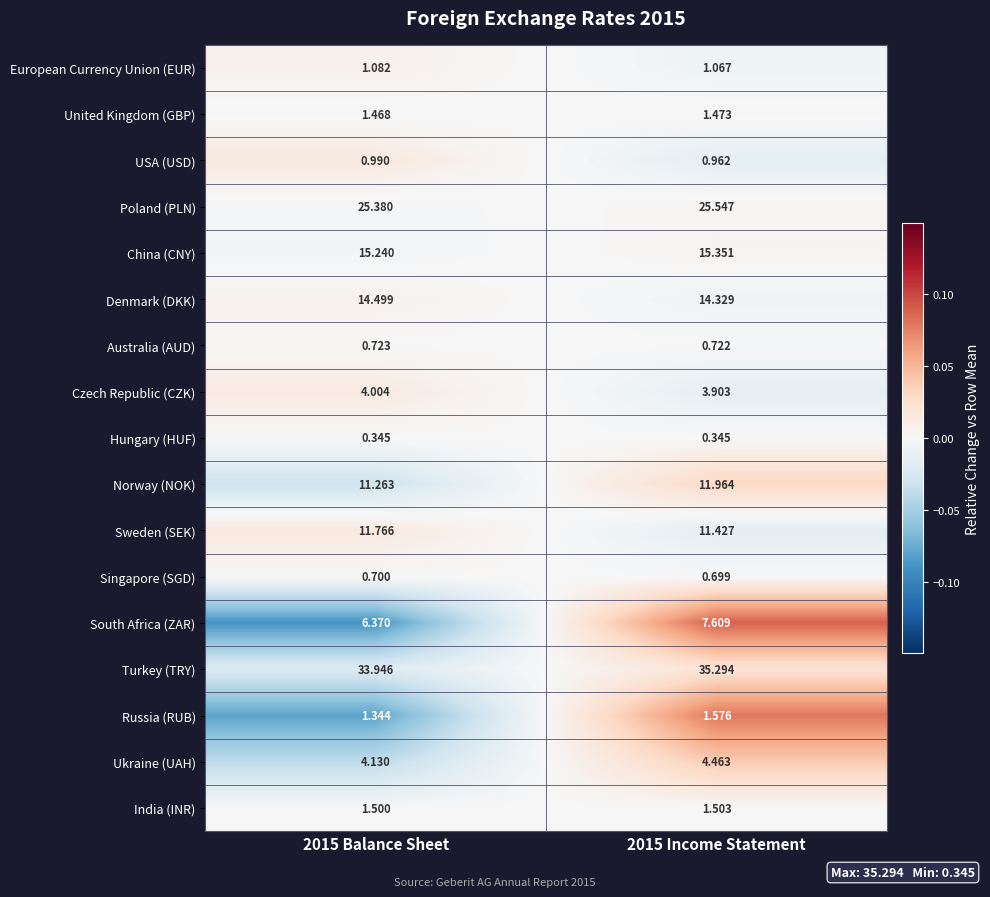

Which series has the largest total across all categories?

Turkey (TRY)